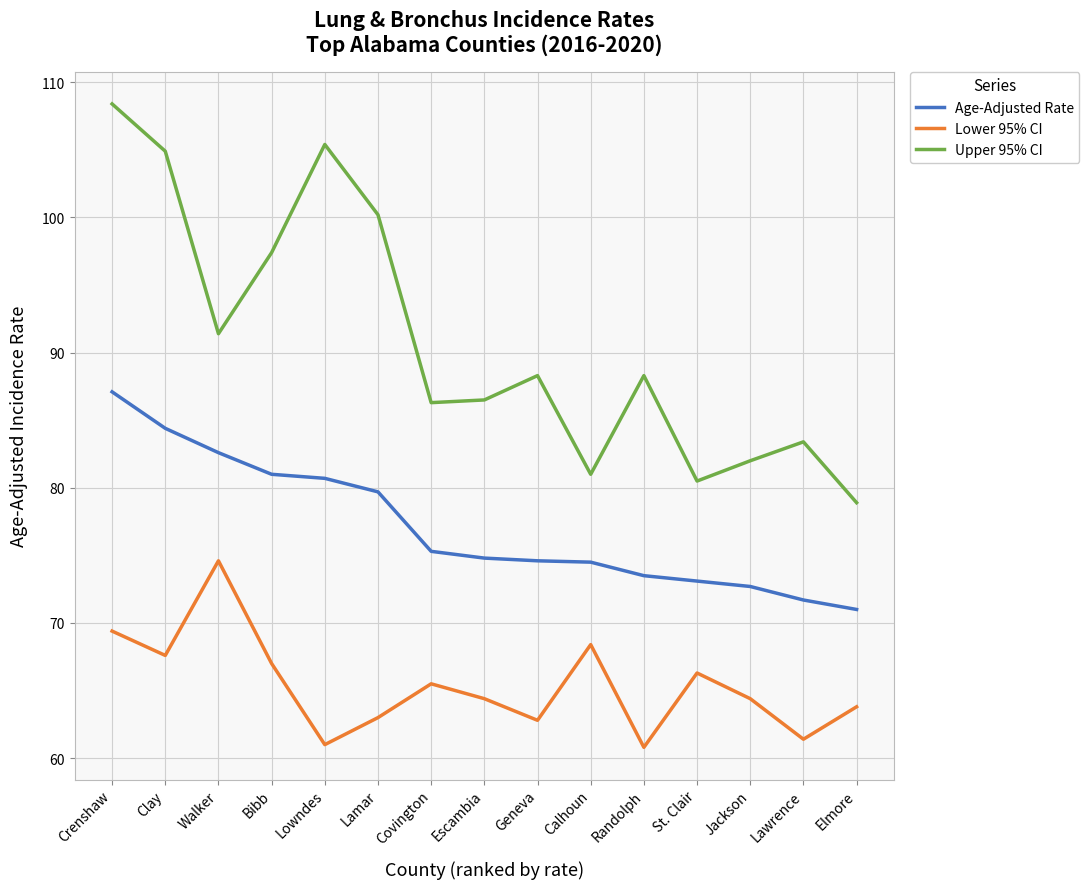

What is the spread (max minus min) of values at Escambia?

22.1